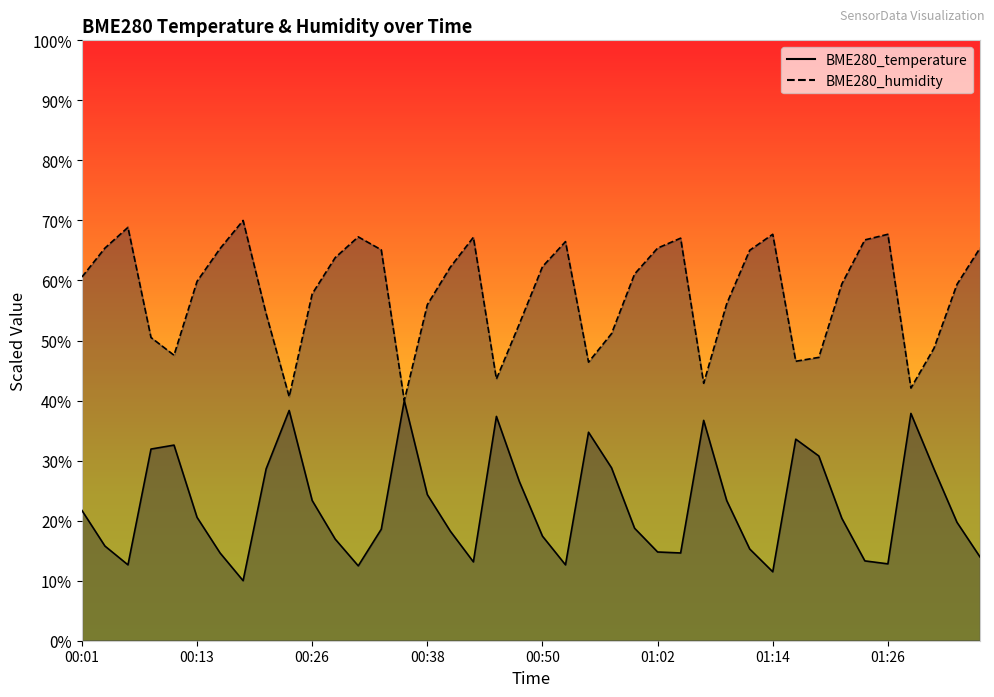

Count the number of categories in the chart.

40